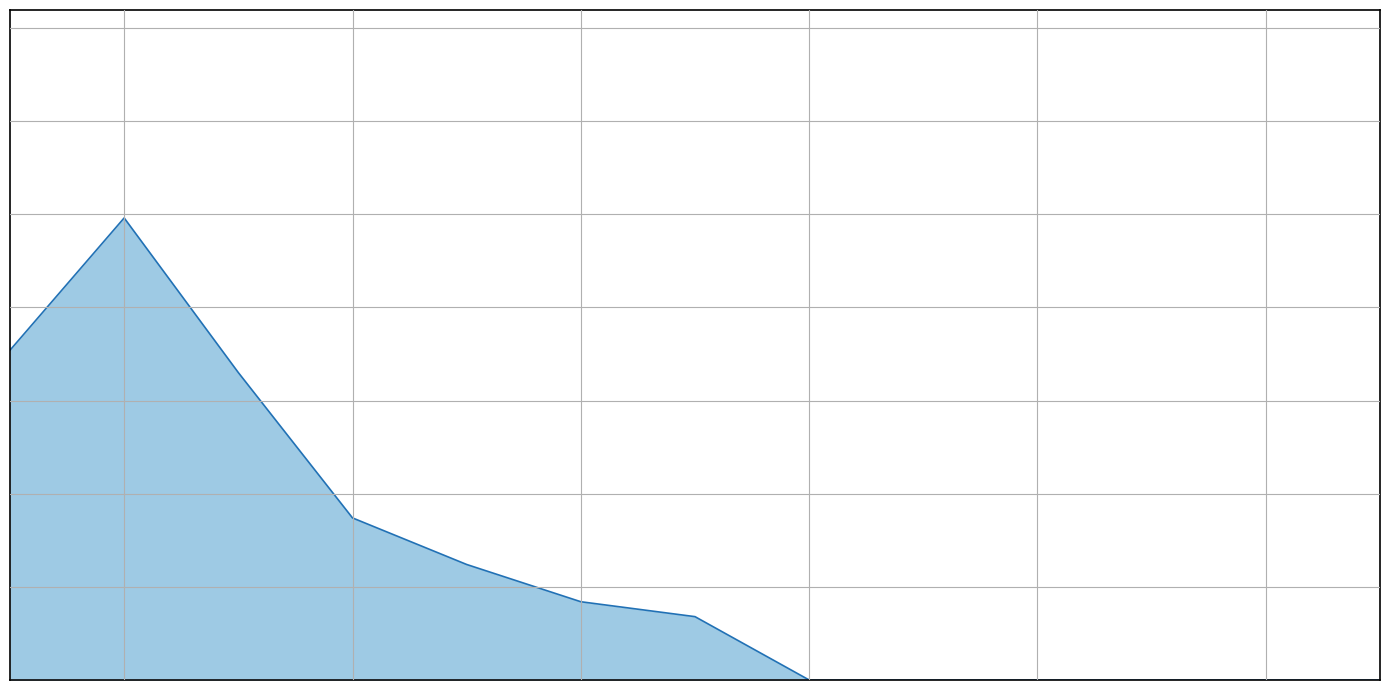

Does the chart have visible grid lines?

Yes